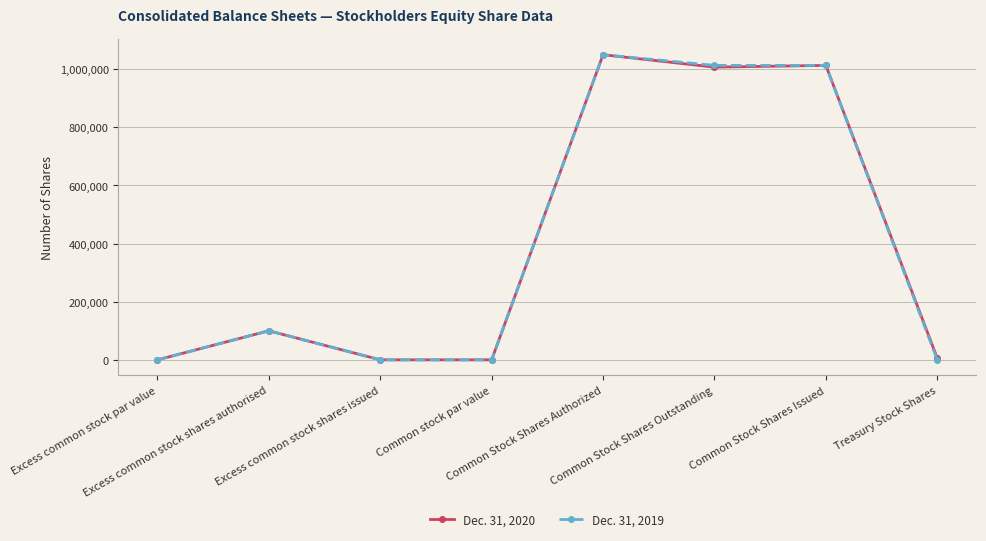

How many lines are shown in the chart?

2